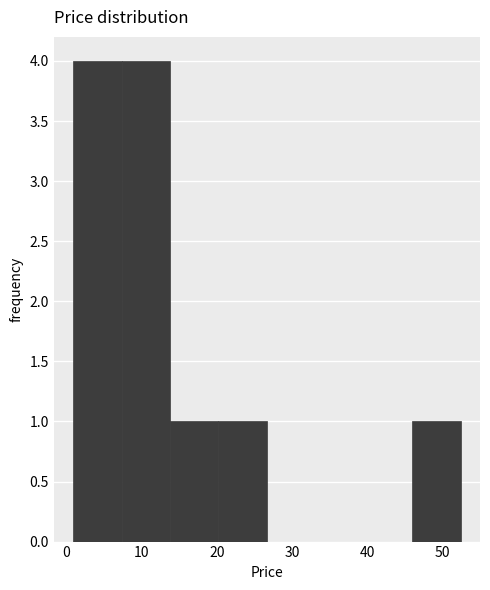

How tall is the bar that spans 1 to 7 on the x-axis? Neither the bar edges nor the heights are printed on the chart, so give them approximately, as read against the axes.

4